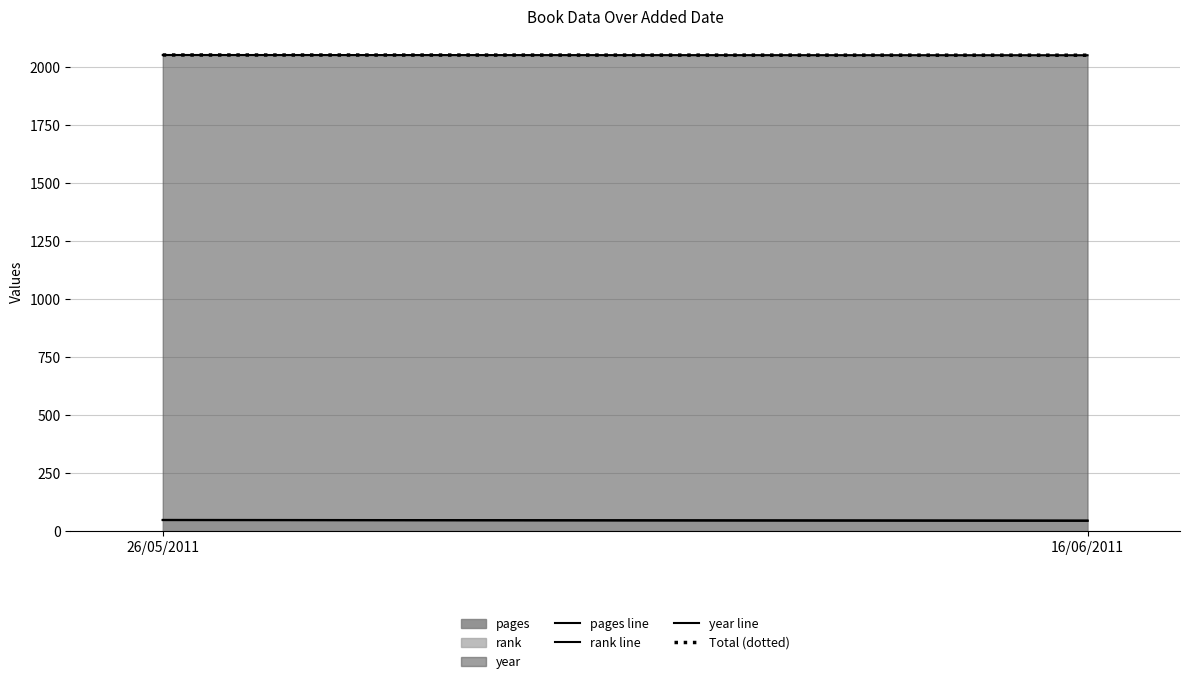

The value of year line at 16/06/2011 is 2990. True or false?

False